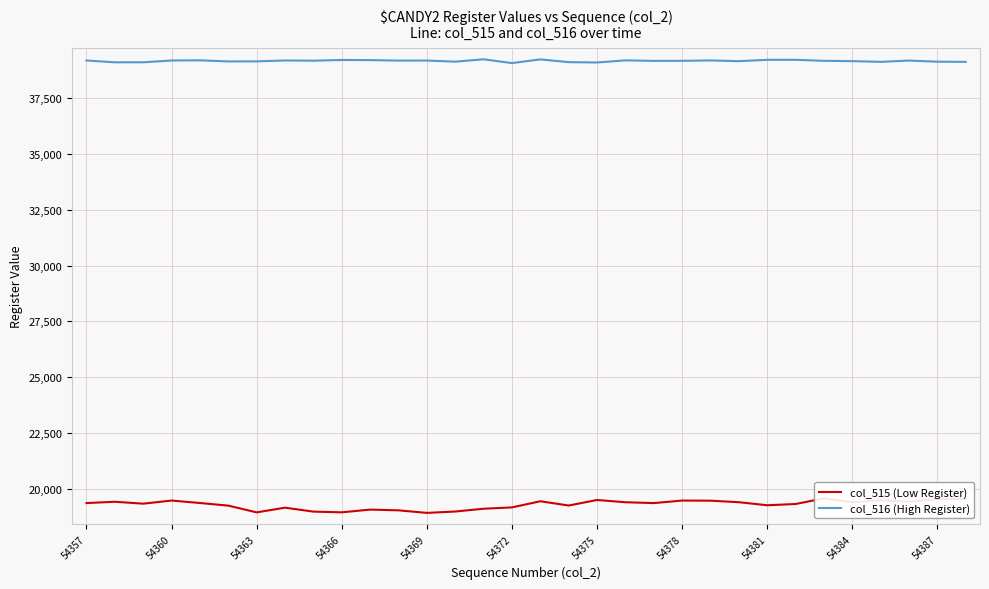

Rank the series at 26 from lowest to highest value.

col_515 (Low Register), col_516 (High Register)